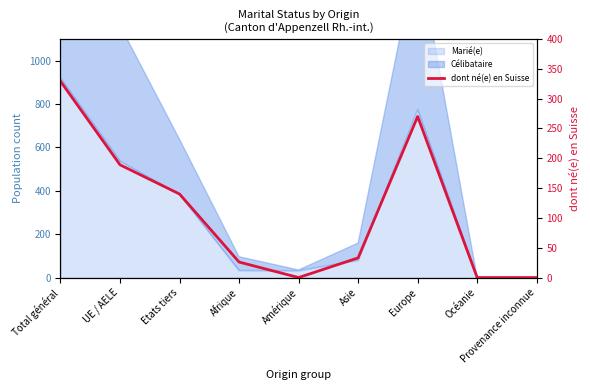

Where is the data nearest to the value 164?

Etats tiers